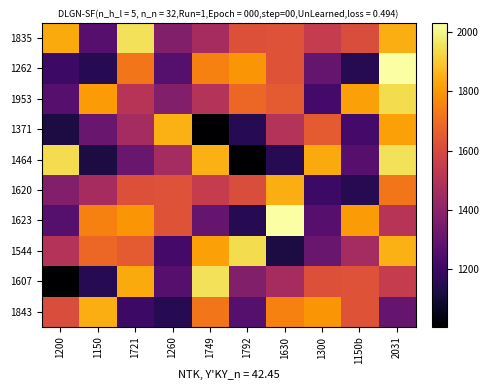

At which category is the sum across all series the highest?

2031